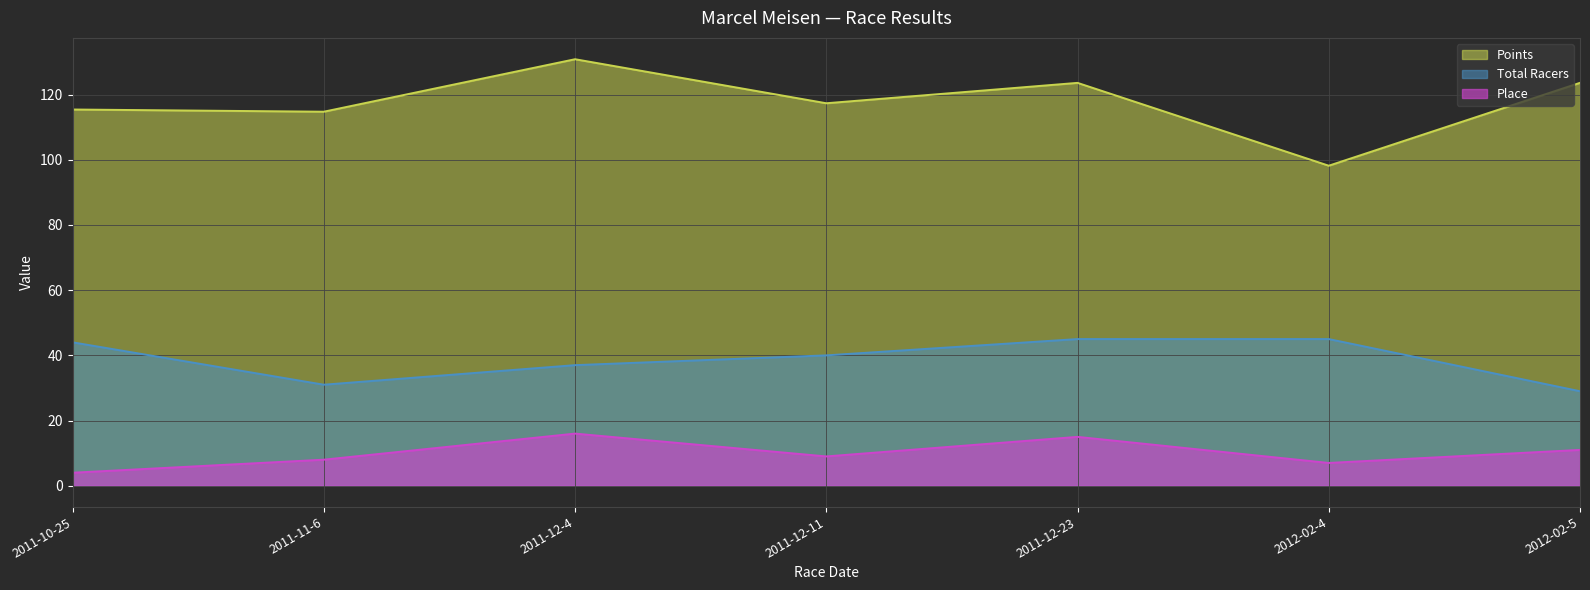

How many values in the Points series are below 117?

3